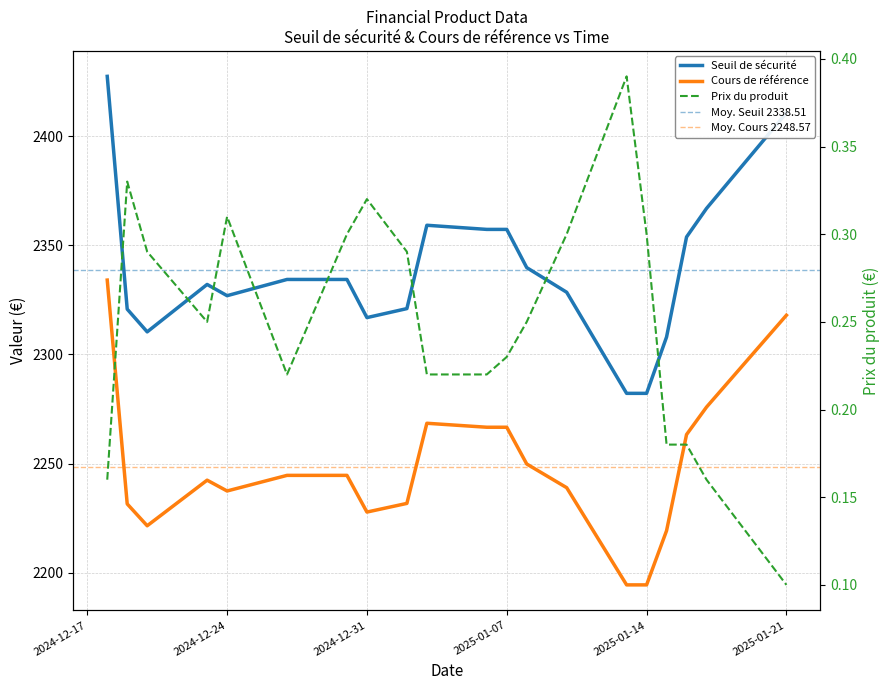

How many interior local peaks does the Seuil de sécurité series have?

2